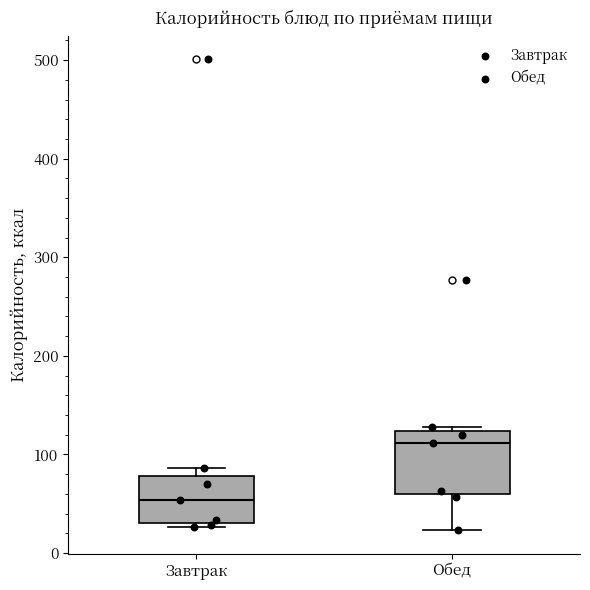

Where is the upper edge of the box for Завтрак on the y-axis? The values are not printed on the chart, so give them approximately, as read against the axis.

80